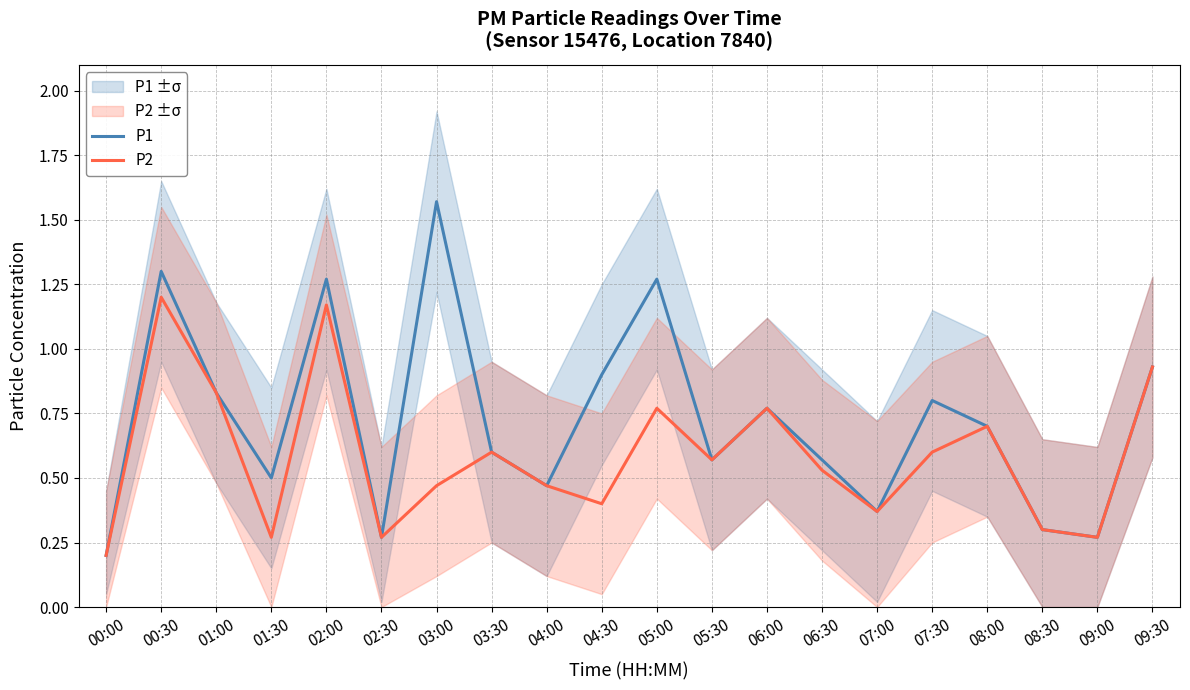

Which series has the largest total across all categories?

P1